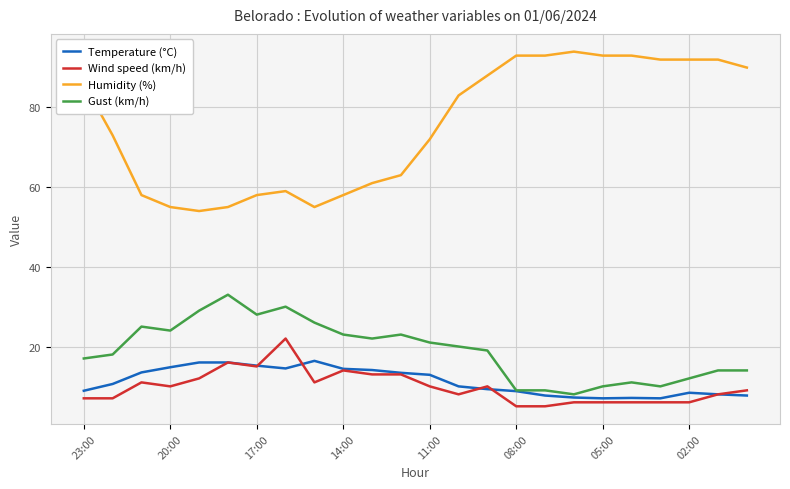

How many values in the Wind speed (km/h) series are below 10?

12